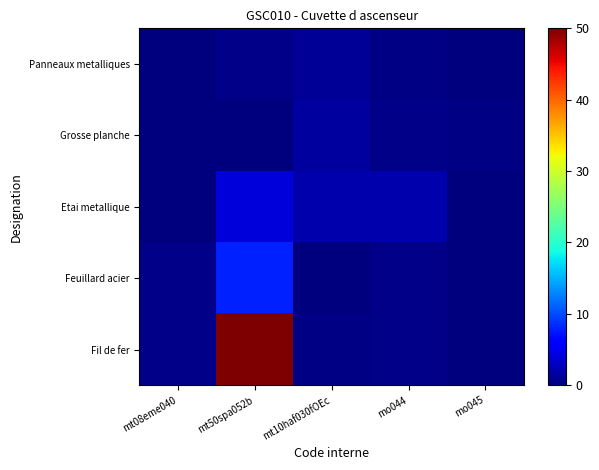

Rank the series at mo044 from highest to lowest value.

Etai metallique, Grosse planche, Feuillard acier, Fil de fer, Panneaux metalliques